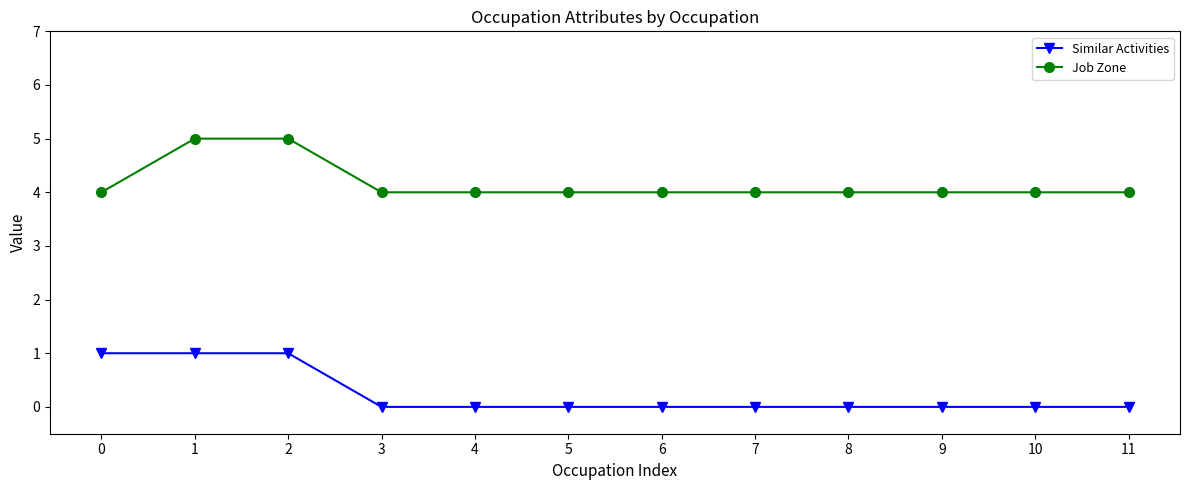

Read the Job Zone value at 8.

4